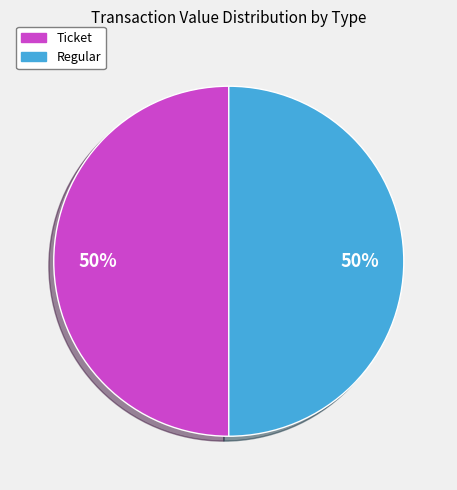

To the nearest percent, what is the average slice percentage?

50%